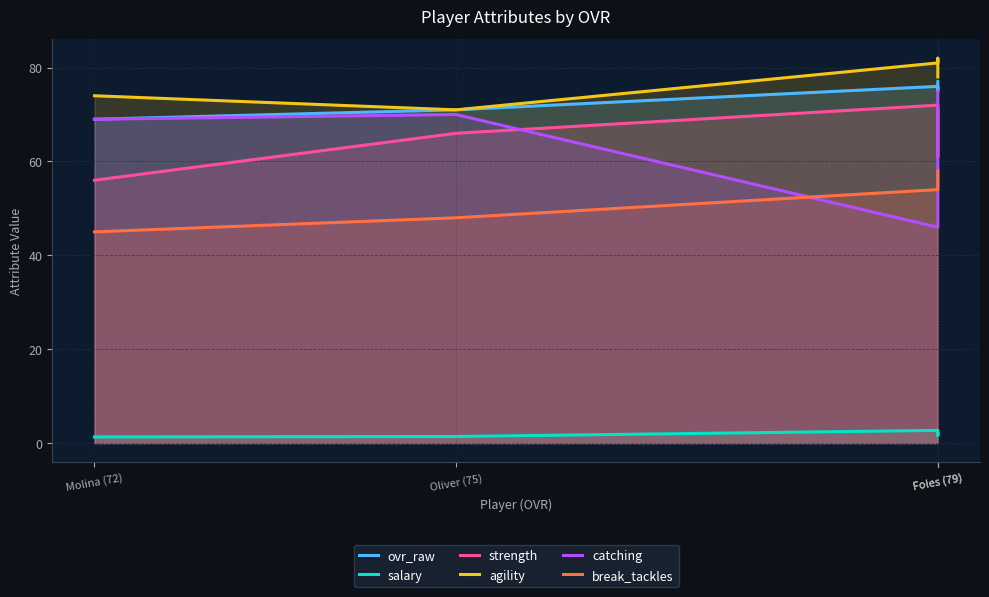

True or false: salary and strength intersect in this chart.

False